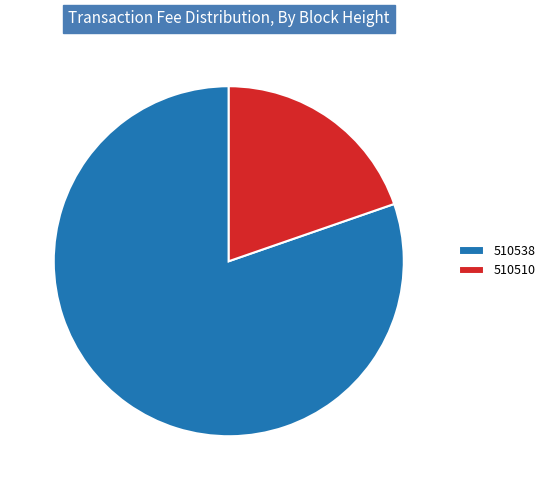

How many segments does this pie chart have?

2